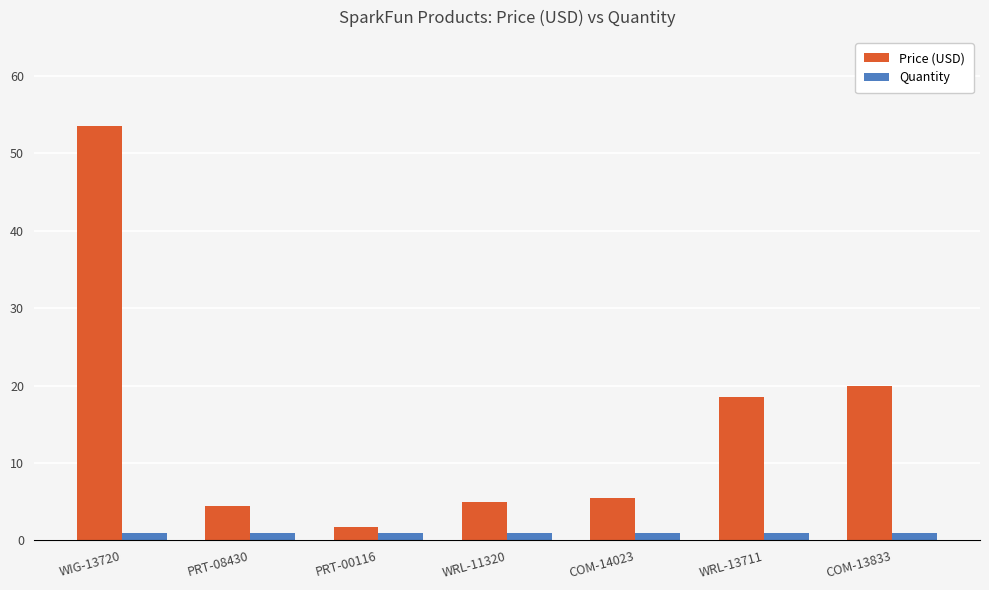

Is it true that Price (USD) equals 18.5 at WRL-13711?

True